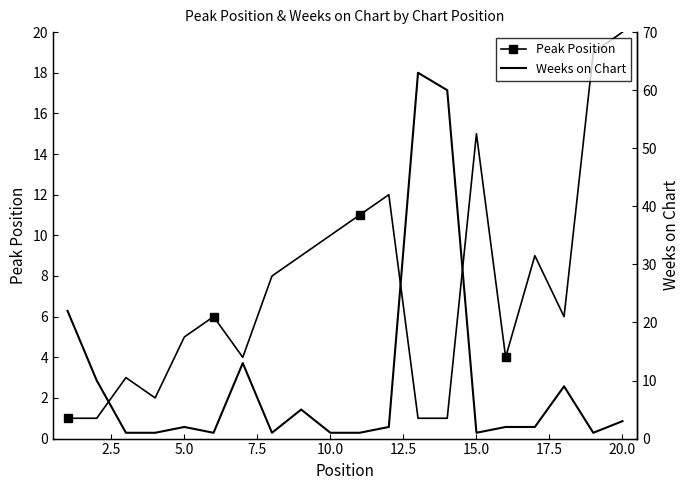

How many interior local peaks does the Peak Position series have?

5